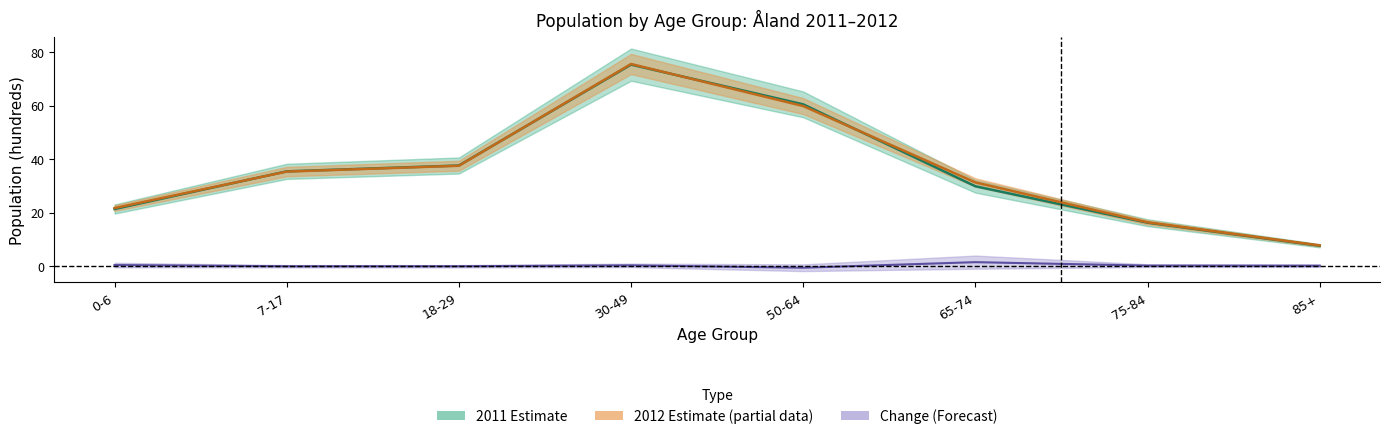

Does the chart have visible grid lines?

No